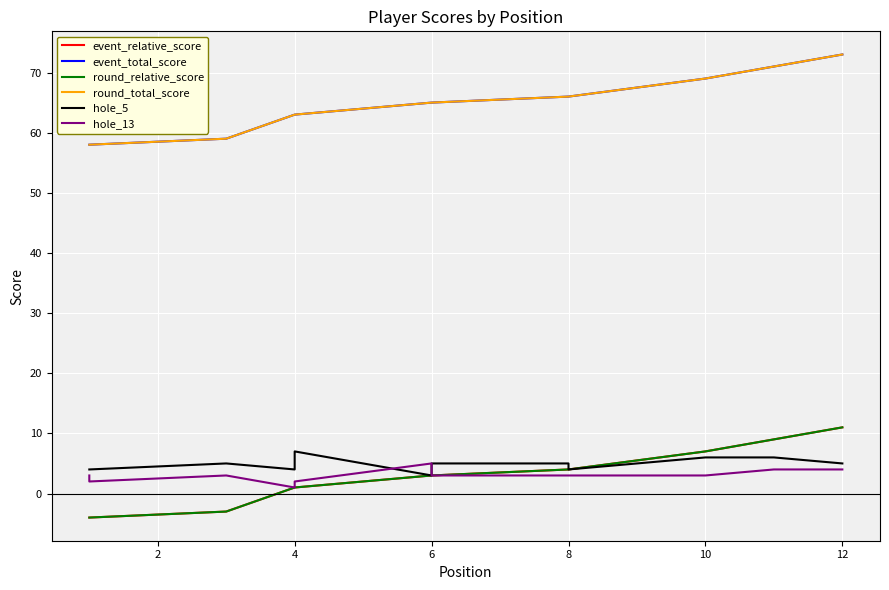

The value of hole_5 at 8 is 6. True or false?

False